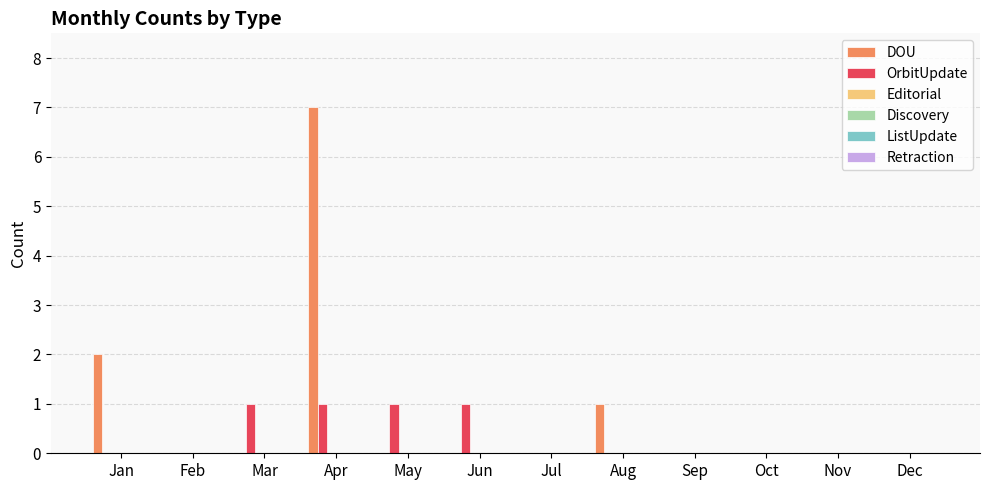

What is the sum of all OrbitUpdate values?

4